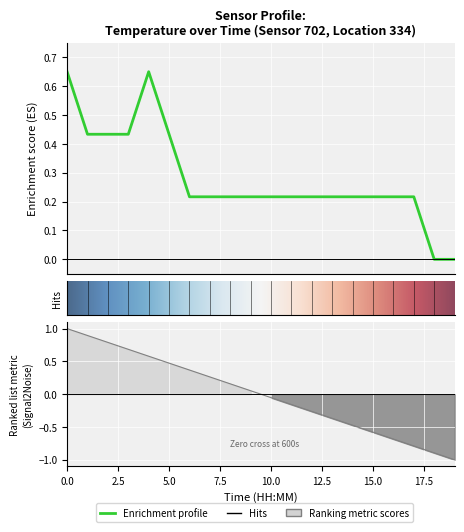

What is the greatest value displayed?

0.6